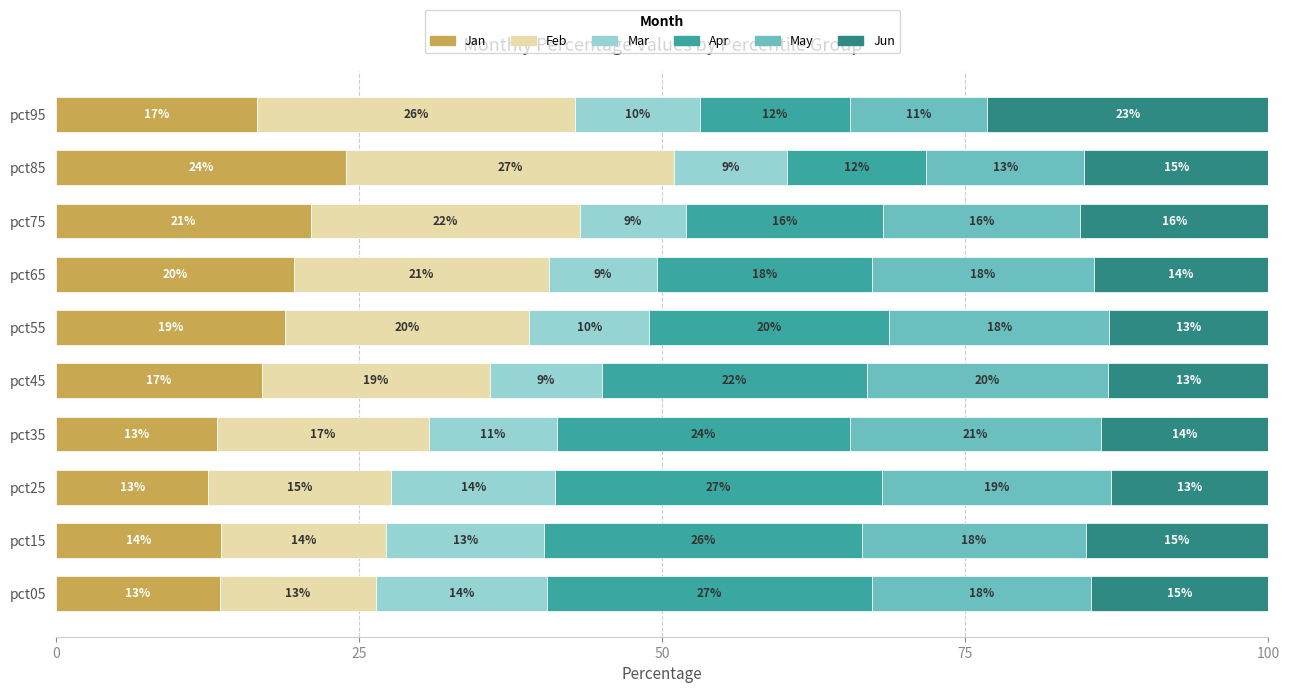

What is the total value across all series at pct75?

100.0